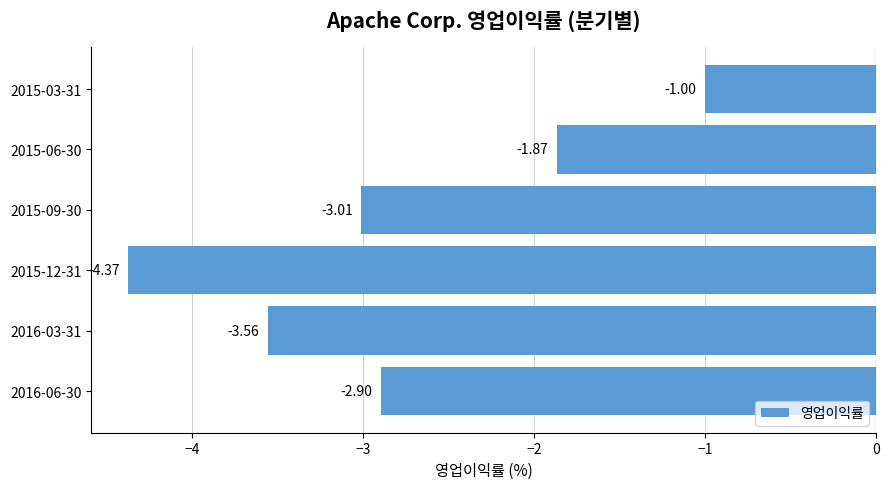

What is the sum of all values?

-16.7